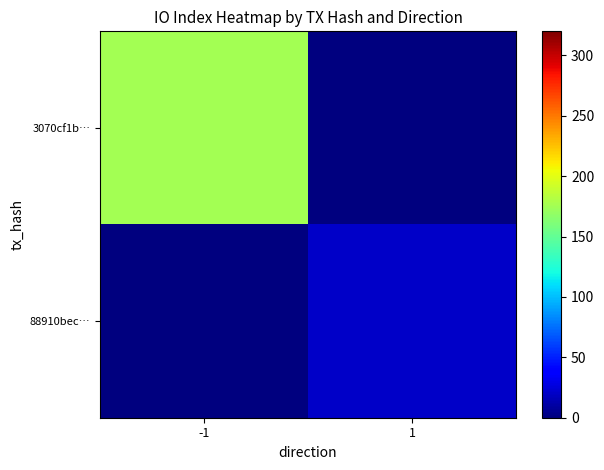

At how many categories does at least one series exceed 51?

1